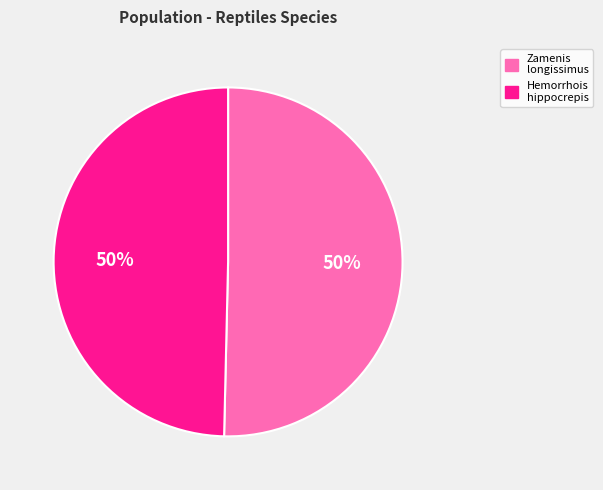

To the nearest percent, what is the average slice percentage?

50%